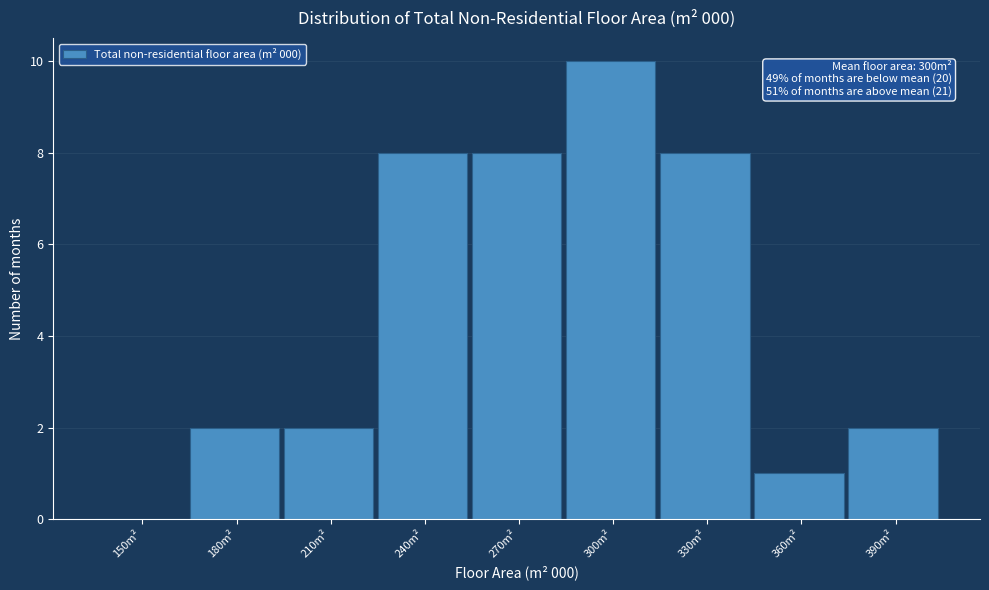

Reading right to left, what are all the values shown in this chart?

390m²=2	360m²=1	330m²=8	300m²=10	270m²=8	240m²=8	210m²=2	180m²=2	150m²=0